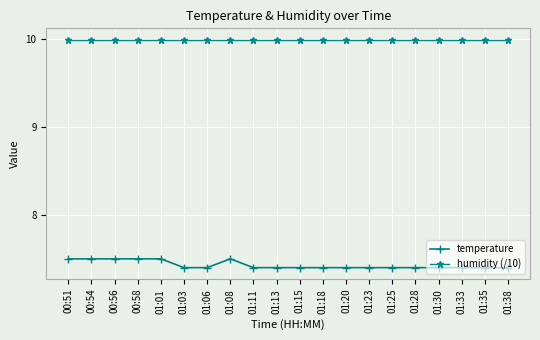

How many temperature values are between 7 and 8?

20